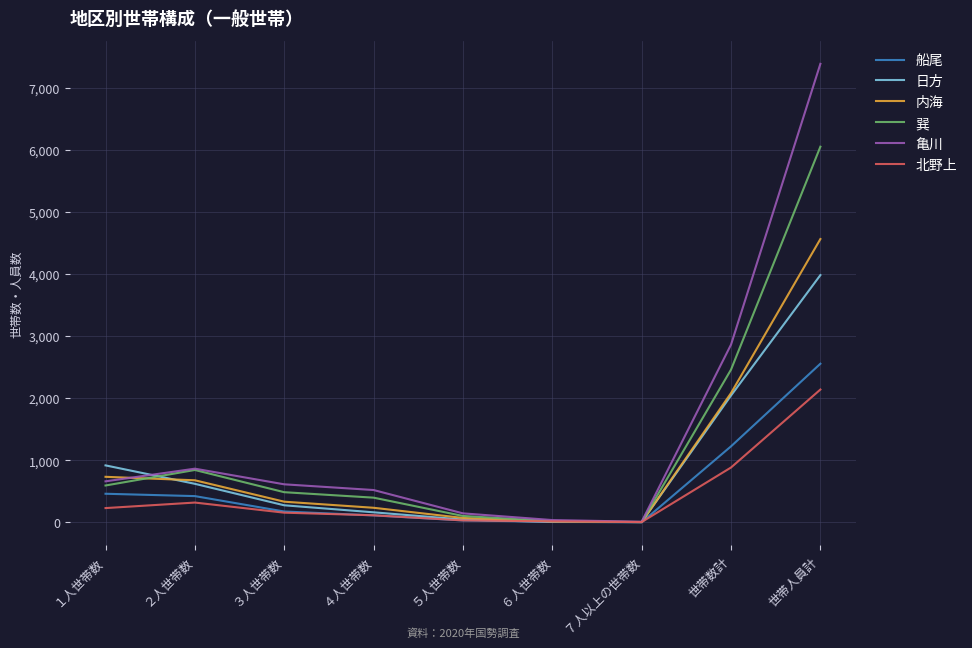

What is the total value across all series at ３人世帯数?

2050